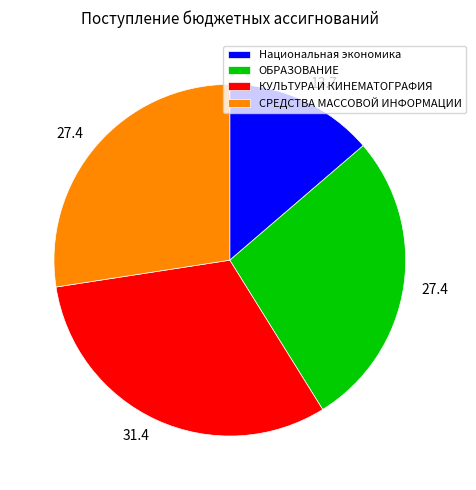

Which has a higher value, ОБРАЗОВАНИЕ or КУЛЬТУРА И КИНЕМАТОГРАФИЯ?

КУЛЬТУРА И КИНЕМАТОГРАФИЯ